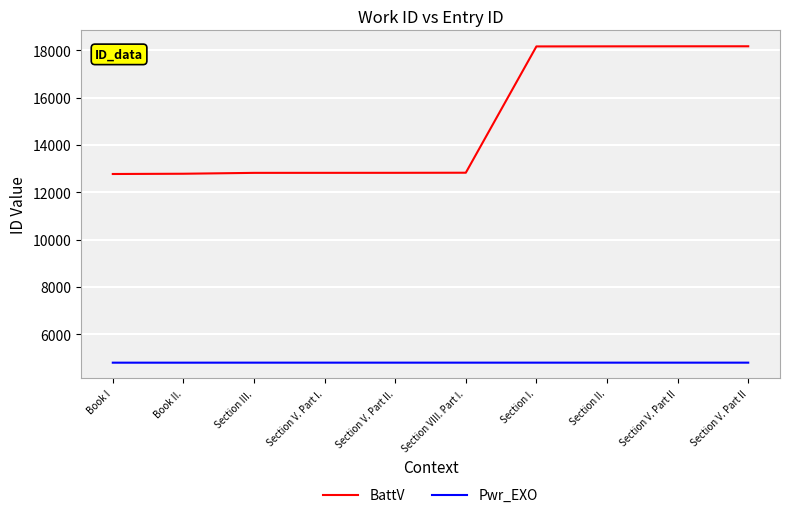

Which has a higher value, Section V. Part II or Section V. Part II?

Section V. Part II